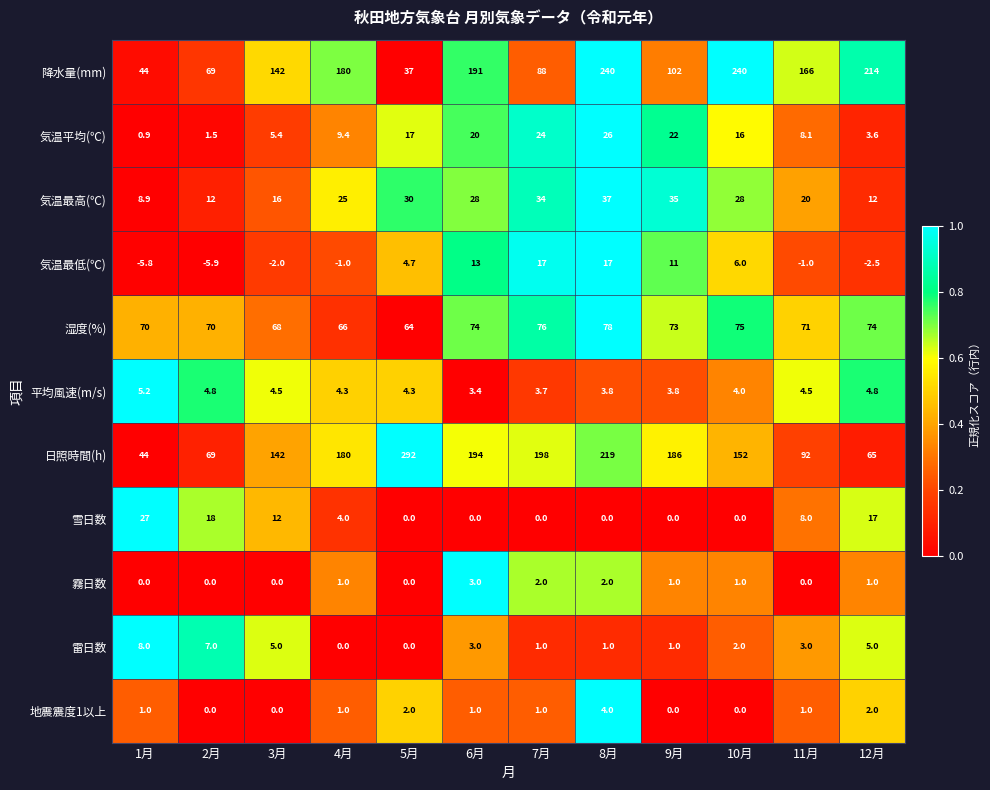

What is the difference between the second highest and minimum values in the 雷日数 series?

7.0